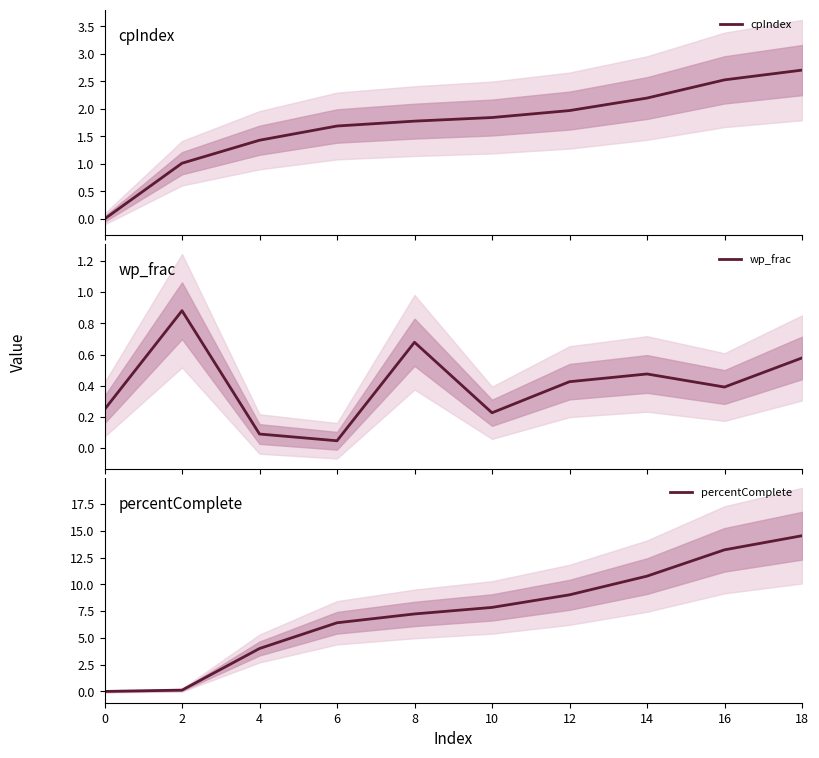

Is the value of percentComplete at 8 greater than the value of cpIndex at 0?

Yes